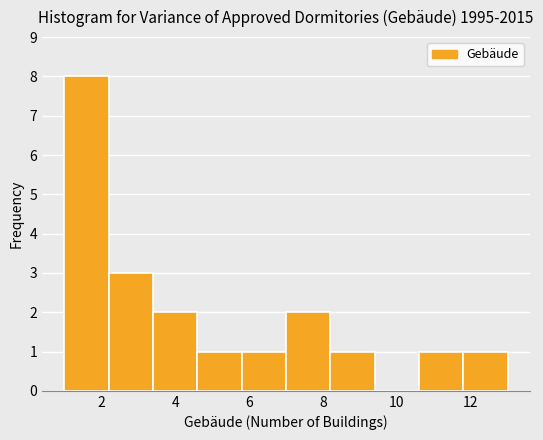

Reading left to right, transcribe this chart: for each bar, give the range it covers on the x-axis and its height. The values are not printed on the chart, so give them approximately, as read against the axis.

1.0 to 2.2: 8
2.2 to 3.4: 3
3.4 to 4.6: 2
4.6 to 5.8: 1
5.8 to 7.0: 1
7.0 to 8.2: 2
8.2 to 9.4: 1
9.4 to 10.6: 0
10.6 to 11.8: 1
11.8 to 13.0: 1